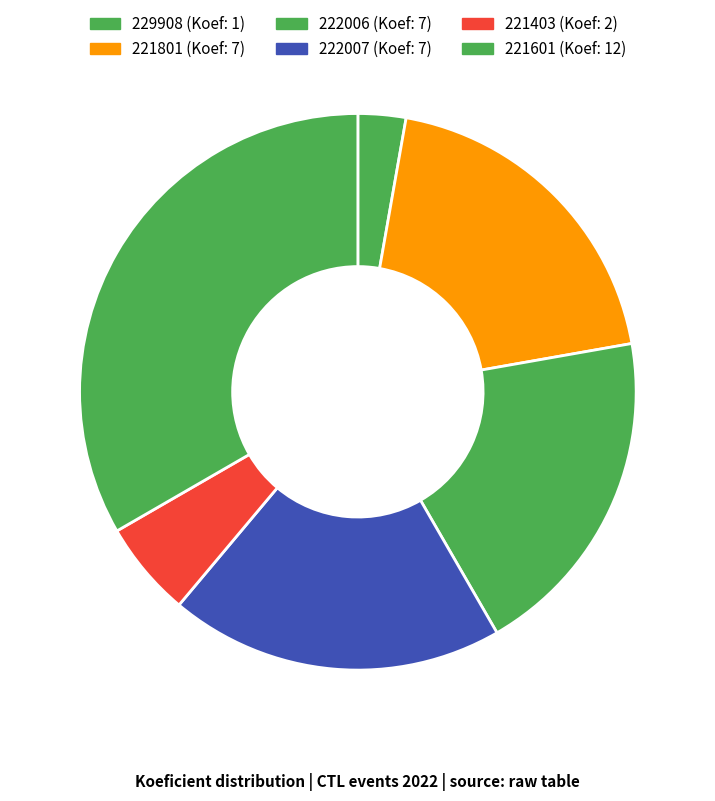

How many slices are in this pie chart?

6